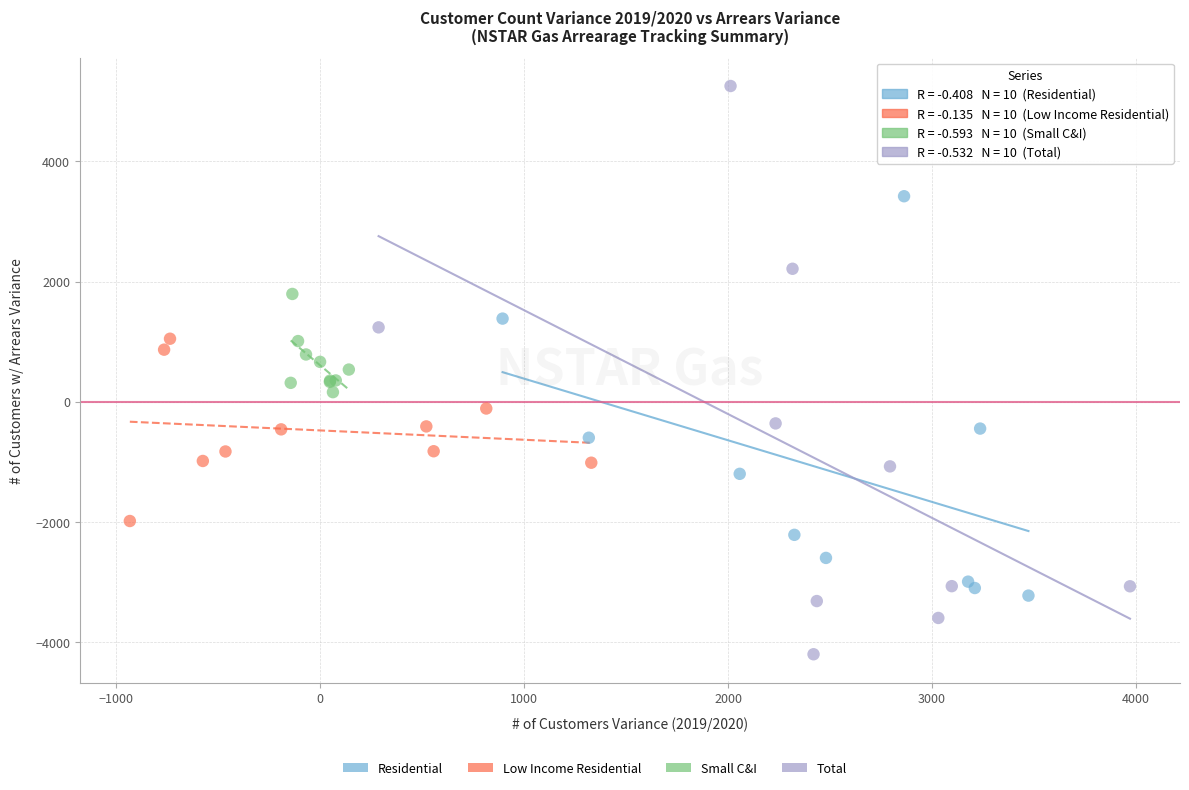

Which series reaches the minimum Y coordinate?

Total